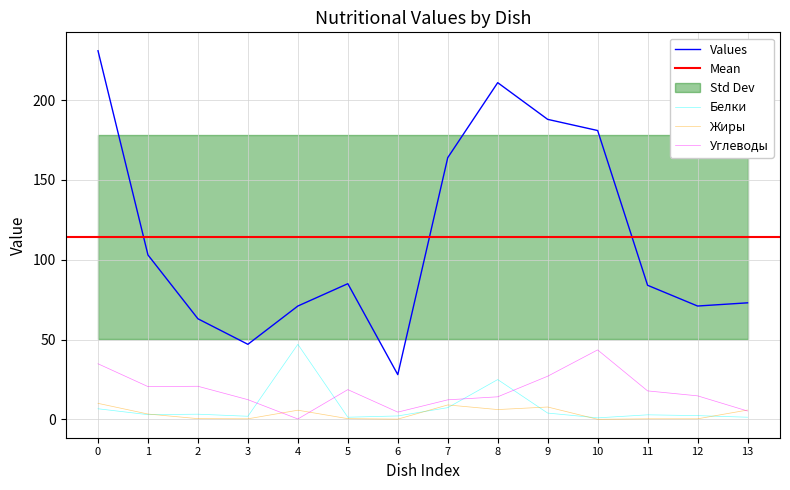

True or false: Углеводы and Values intersect in this chart.

False